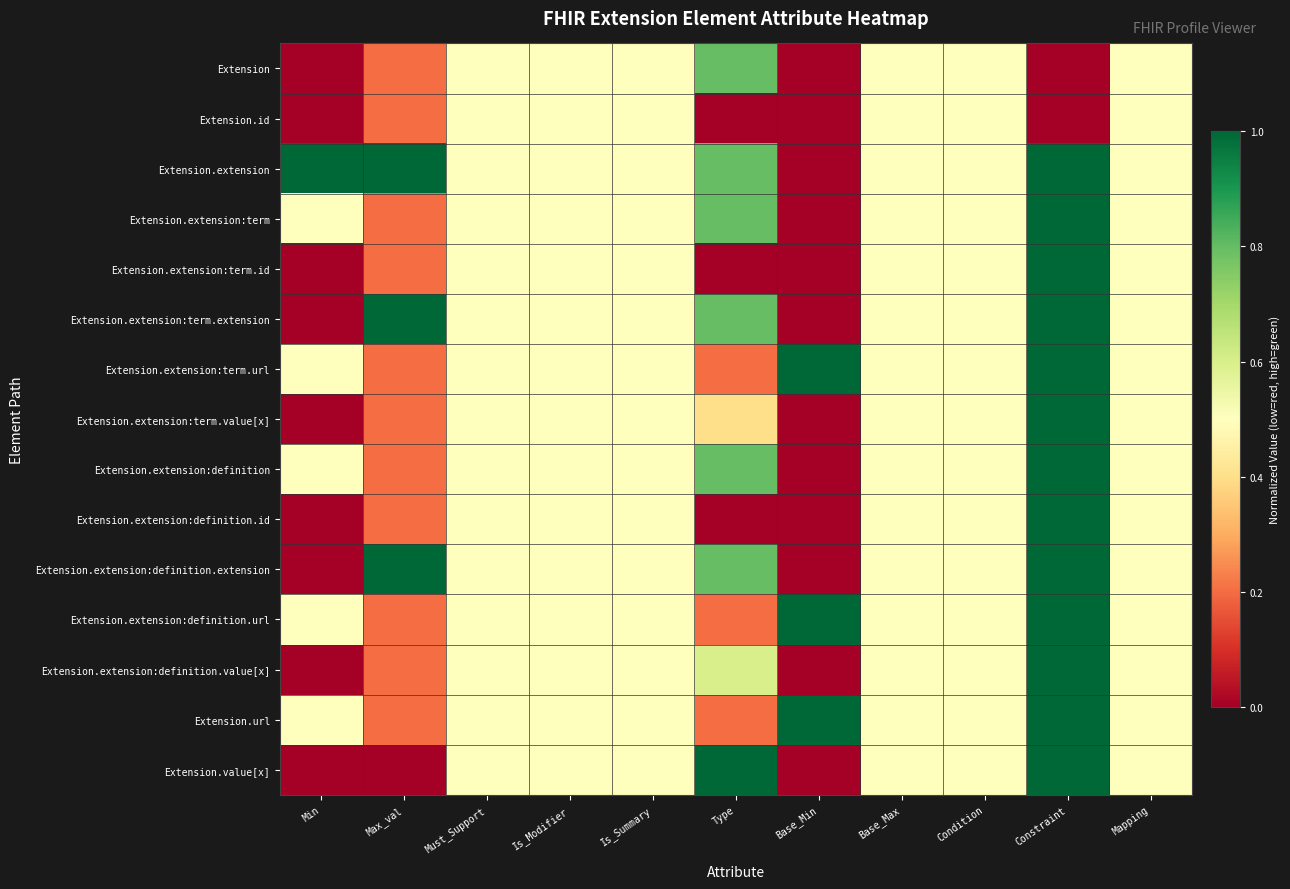

Reading left to right, extract all data points from this chart.

Extension: Min=0.0	Max_val=0.2	Must_Support=0.5	Is_Modifier=0.5	Is_Summary=0.5	Type=0.8	Base_Min=0.0	Base_Max=0.5	Condition=0.5	Constraint=0.0	Mapping=0.5
Extension.id: Min=0.0	Max_val=0.2	Must_Support=0.5	Is_Modifier=0.5	Is_Summary=0.5	Type=0.0	Base_Min=0.0	Base_Max=0.5	Condition=0.5	Constraint=0.0	Mapping=0.5
Extension.extension: Min=1.0	Max_val=1.0	Must_Support=0.5	Is_Modifier=0.5	Is_Summary=0.5	Type=0.8	Base_Min=0.0	Base_Max=0.5	Condition=0.5	Constraint=1.0	Mapping=0.5
Extension.extension:term: Min=0.5	Max_val=0.2	Must_Support=0.5	Is_Modifier=0.5	Is_Summary=0.5	Type=0.8	Base_Min=0.0	Base_Max=0.5	Condition=0.5	Constraint=1.0	Mapping=0.5
Extension.extension:term.id: Min=0.0	Max_val=0.2	Must_Support=0.5	Is_Modifier=0.5	Is_Summary=0.5	Type=0.0	Base_Min=0.0	Base_Max=0.5	Condition=0.5	Constraint=1.0	Mapping=0.5
Extension.extension:term.extension: Min=0.0	Max_val=1.0	Must_Support=0.5	Is_Modifier=0.5	Is_Summary=0.5	Type=0.8	Base_Min=0.0	Base_Max=0.5	Condition=0.5	Constraint=1.0	Mapping=0.5
Extension.extension:term.url: Min=0.5	Max_val=0.2	Must_Support=0.5	Is_Modifier=0.5	Is_Summary=0.5	Type=0.2	Base_Min=1.0	Base_Max=0.5	Condition=0.5	Constraint=1.0	Mapping=0.5
Extension.extension:term.value[x]: Min=0.0	Max_val=0.2	Must_Support=0.5	Is_Modifier=0.5	Is_Summary=0.5	Type=0.4	Base_Min=0.0	Base_Max=0.5	Condition=0.5	Constraint=1.0	Mapping=0.5
Extension.extension:definition: Min=0.5	Max_val=0.2	Must_Support=0.5	Is_Modifier=0.5	Is_Summary=0.5	Type=0.8	Base_Min=0.0	Base_Max=0.5	Condition=0.5	Constraint=1.0	Mapping=0.5
Extension.extension:definition.id: Min=0.0	Max_val=0.2	Must_Support=0.5	Is_Modifier=0.5	Is_Summary=0.5	Type=0.0	Base_Min=0.0	Base_Max=0.5	Condition=0.5	Constraint=1.0	Mapping=0.5
Extension.extension:definition.extension: Min=0.0	Max_val=1.0	Must_Support=0.5	Is_Modifier=0.5	Is_Summary=0.5	Type=0.8	Base_Min=0.0	Base_Max=0.5	Condition=0.5	Constraint=1.0	Mapping=0.5
Extension.extension:definition.url: Min=0.5	Max_val=0.2	Must_Support=0.5	Is_Modifier=0.5	Is_Summary=0.5	Type=0.2	Base_Min=1.0	Base_Max=0.5	Condition=0.5	Constraint=1.0	Mapping=0.5
Extension.extension:definition.value[x]: Min=0.0	Max_val=0.2	Must_Support=0.5	Is_Modifier=0.5	Is_Summary=0.5	Type=0.6	Base_Min=0.0	Base_Max=0.5	Condition=0.5	Constraint=1.0	Mapping=0.5
Extension.url: Min=0.5	Max_val=0.2	Must_Support=0.5	Is_Modifier=0.5	Is_Summary=0.5	Type=0.2	Base_Min=1.0	Base_Max=0.5	Condition=0.5	Constraint=1.0	Mapping=0.5
Extension.value[x]: Min=0.0	Max_val=0.0	Must_Support=0.5	Is_Modifier=0.5	Is_Summary=0.5	Type=1.0	Base_Min=0.0	Base_Max=0.5	Condition=0.5	Constraint=1.0	Mapping=0.5